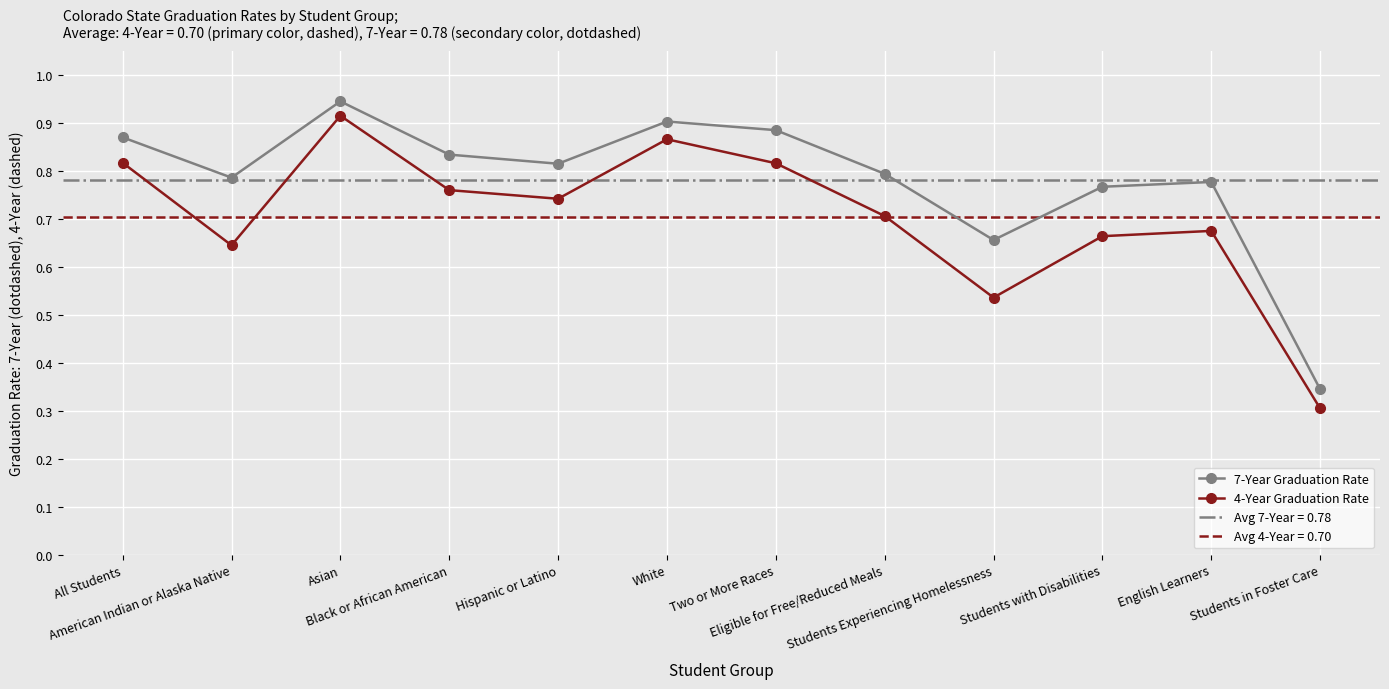

At which category does 4-Year Graduation Rate reach its first local valley?

American Indian or Alaska Native